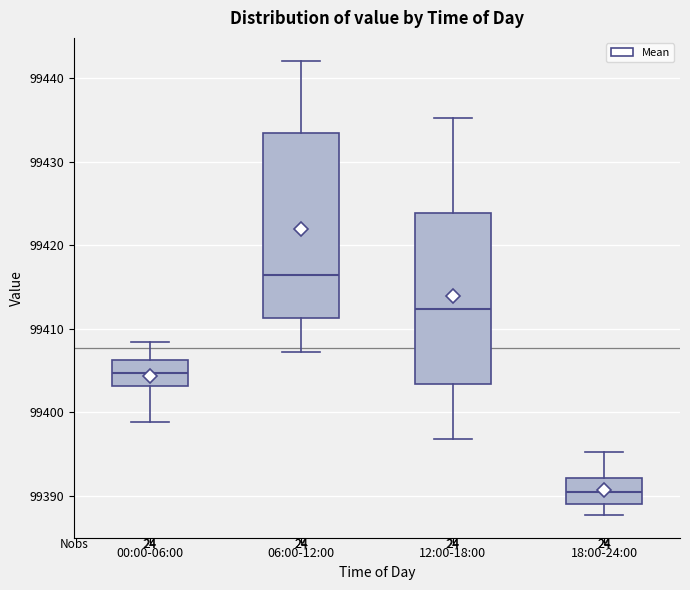

Where does the median line of the box for 06:00-12:00 sit on the y-axis? The values are not printed on the chart, so give them approximately, as read against the axis.

99416